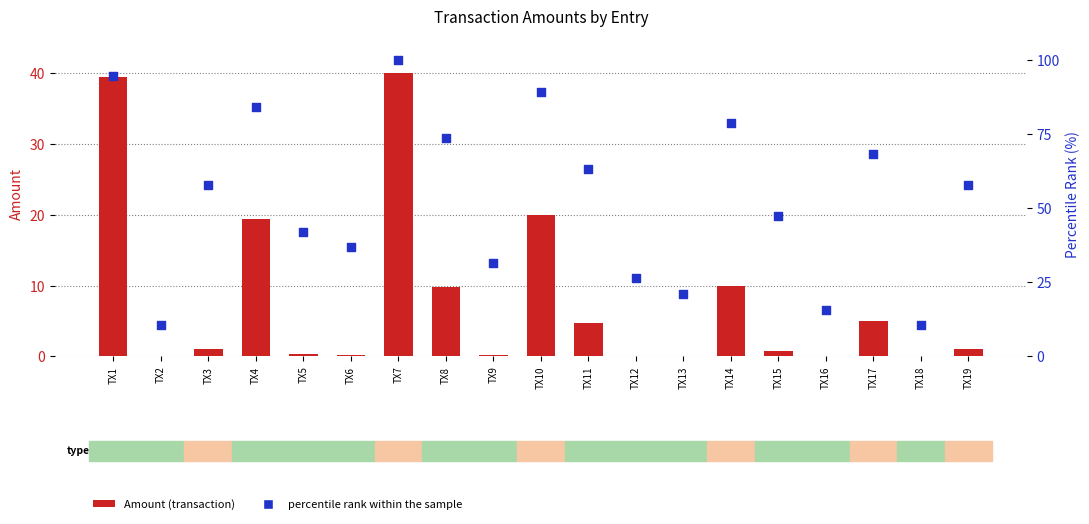

Is the value of Amount at TX19 greater than the value of percentile rank within the sample at TX12?

No